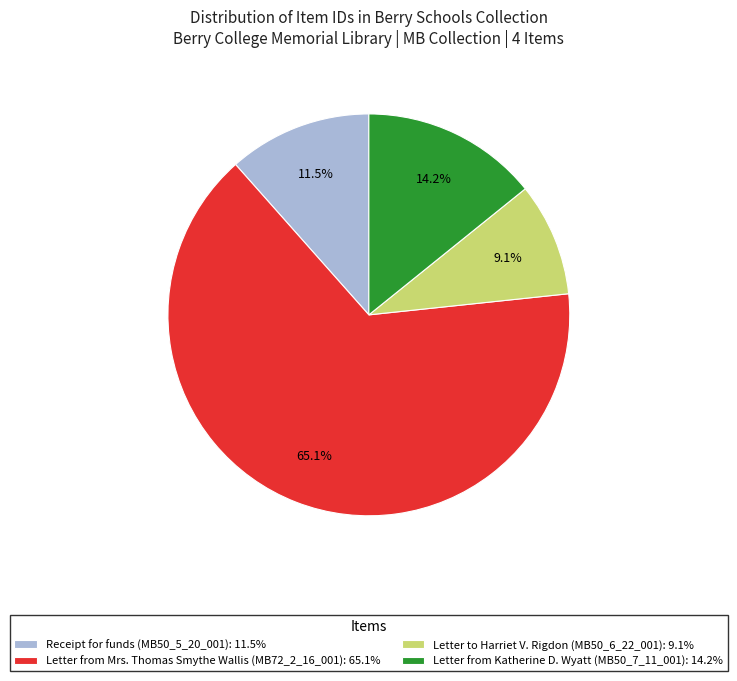

Which slice is the largest?

Letter from Mrs. Thomas Smythe Wallis (MB72_2_16_001)